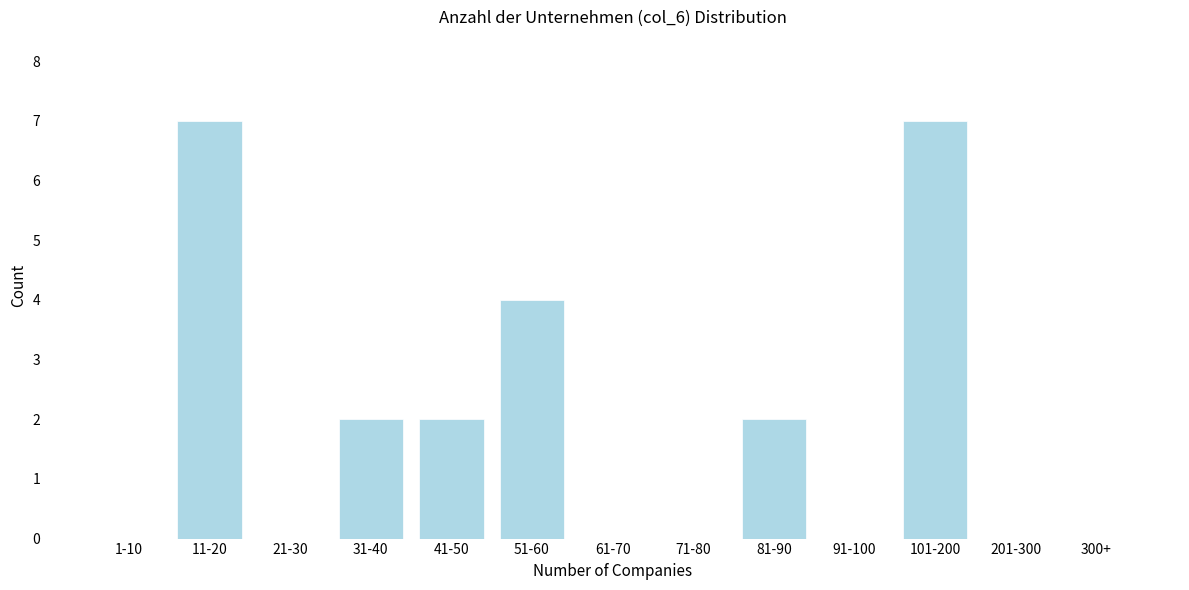

Reading left to right, extract all data points from this chart.

1-10=0	11-20=7	21-30=0	31-40=2	41-50=2	51-60=4	61-70=0	71-80=0	81-90=2	91-100=0	101-200=7	201-300=0	300+=0